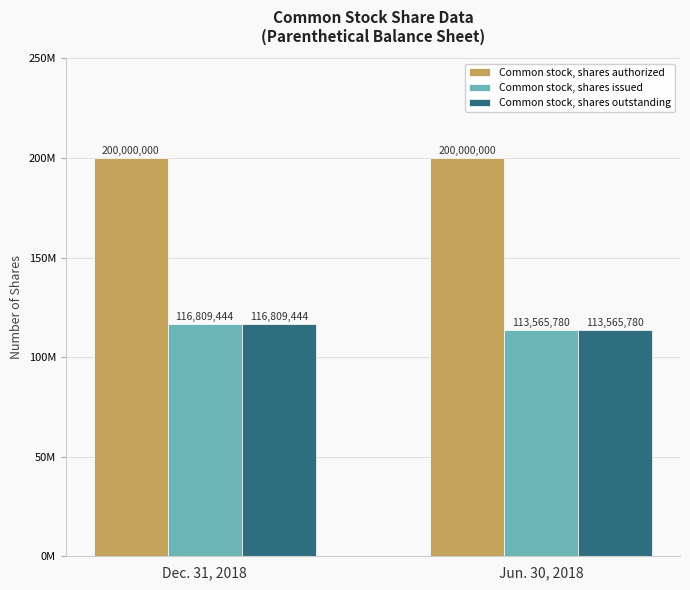

Which category has the lowest value across all series?

Jun. 30, 2018